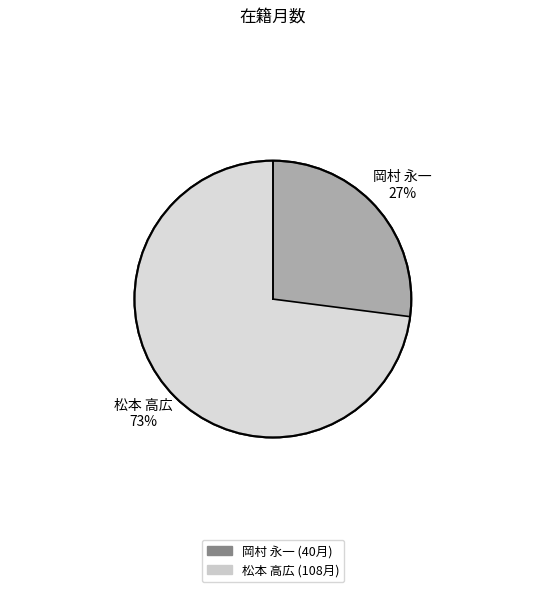

Combined, what portion of the pie is 213043 and 290024?

100.0%